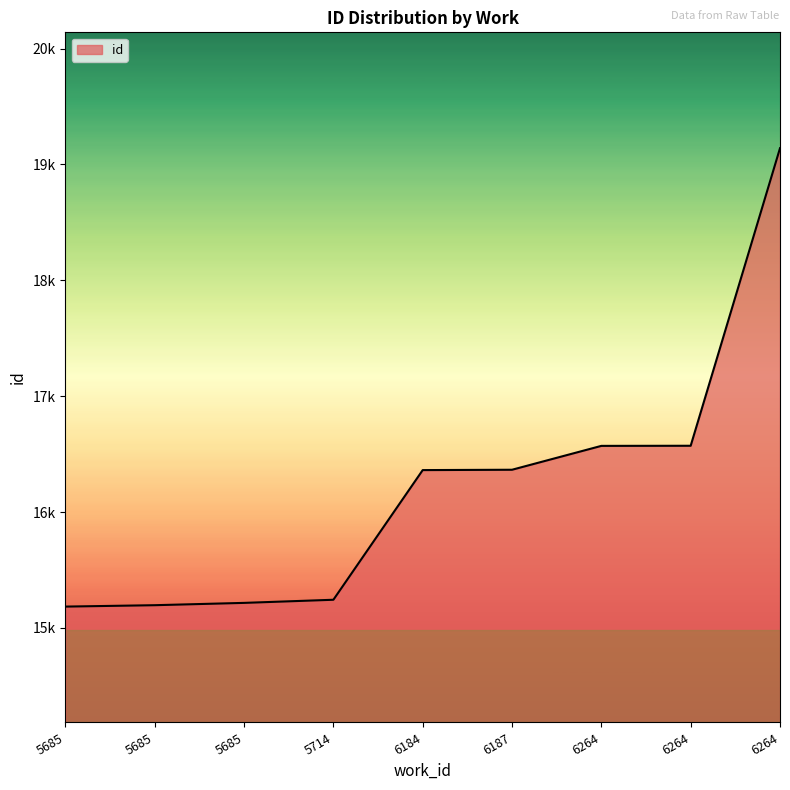

What is the greatest value displayed?

19140